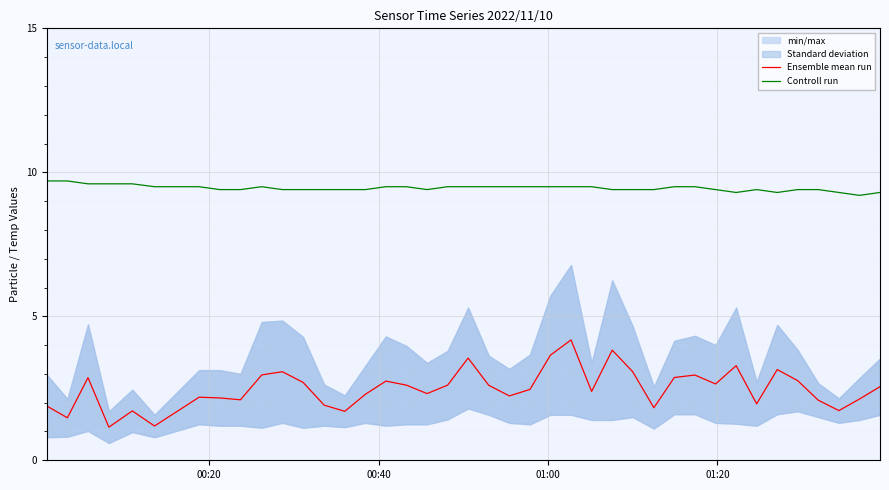

What is the difference between the maximum and minimum values in the Controll run series?

0.5